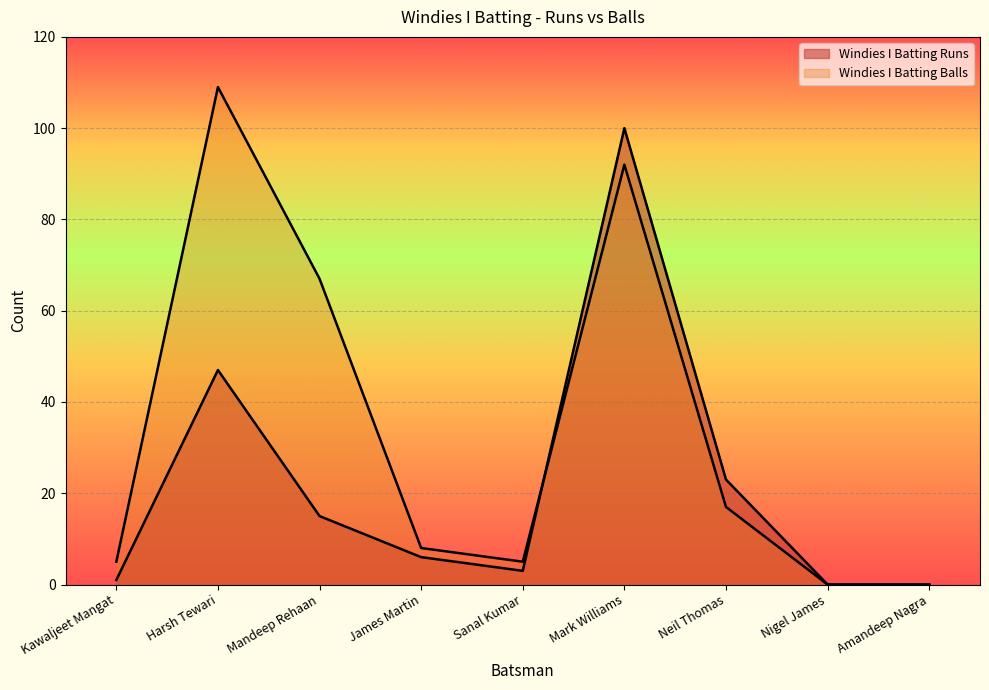

How many data points in Windies I Batting Balls are above 8?

4